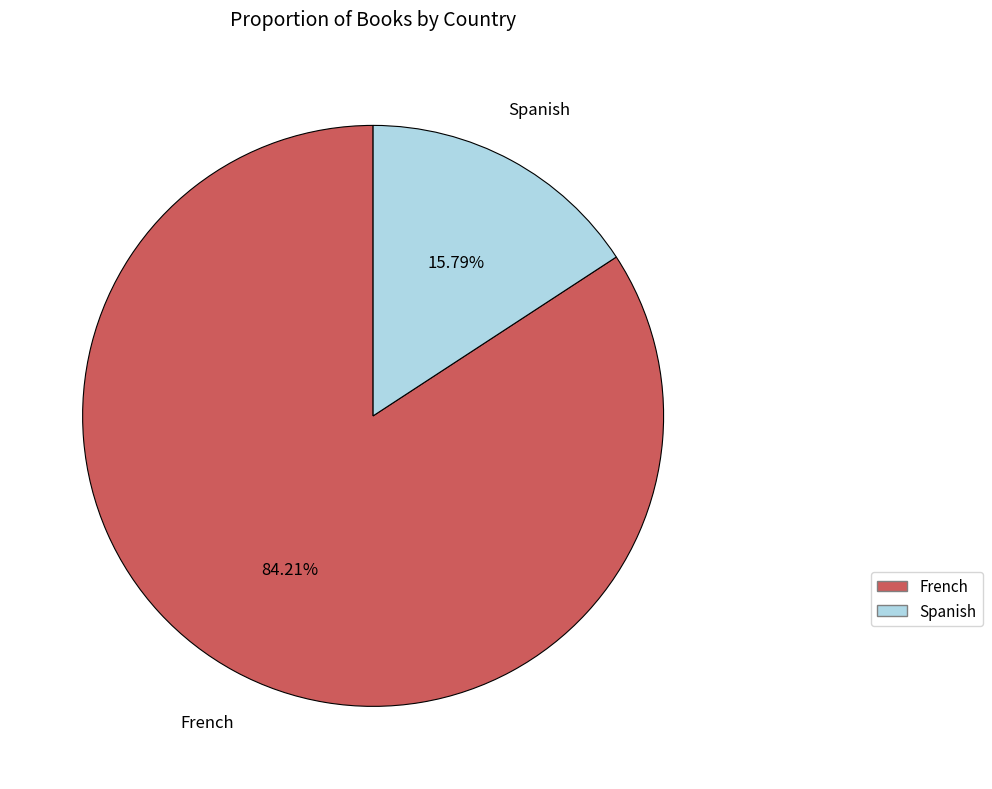

What portion of the pie excludes Spanish?

84.2%